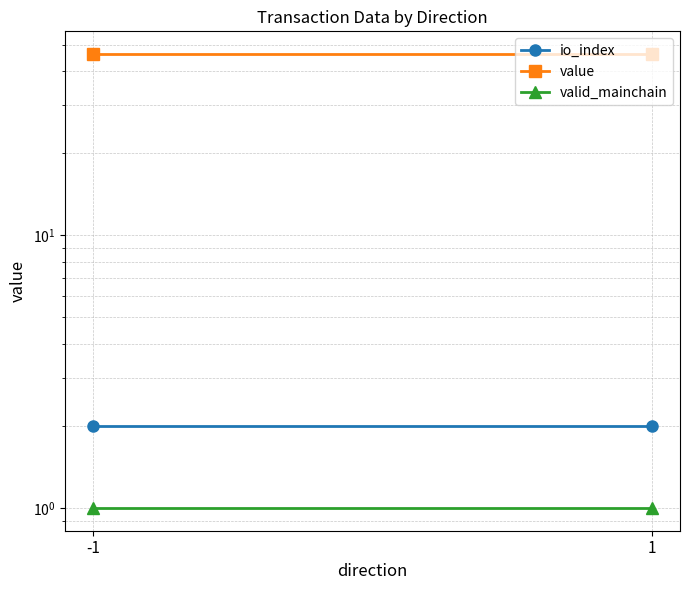

Which series has the widest spread of values?

io_index